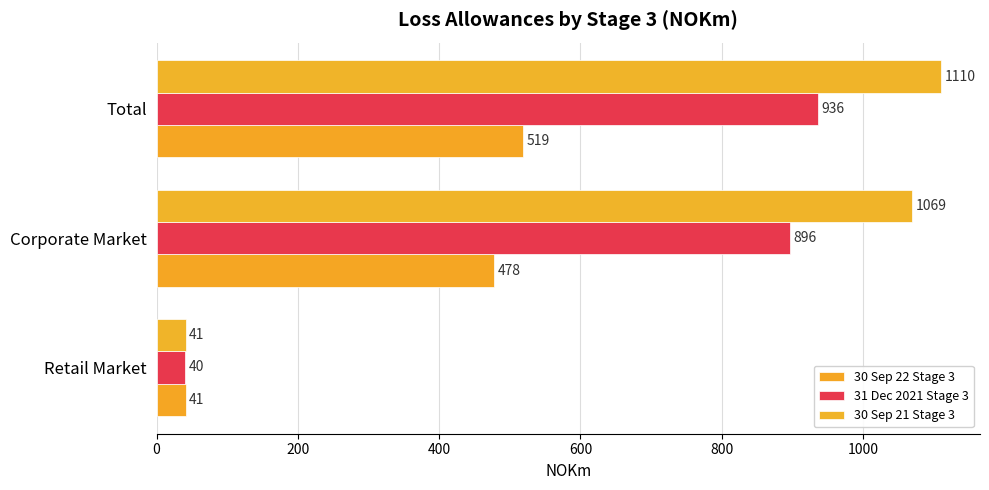

What is the value of the 30 Sep 21 Stage 3 bar at the 1st from the left?

41